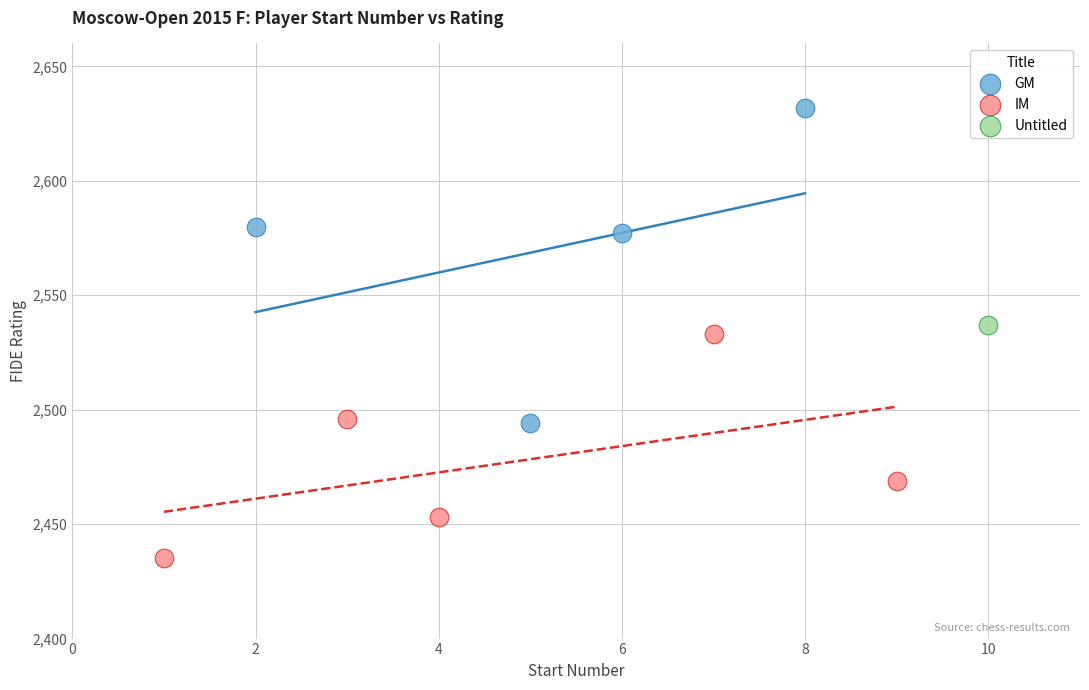

What are all the series names shown in the legend?

GM, IM, Untitled